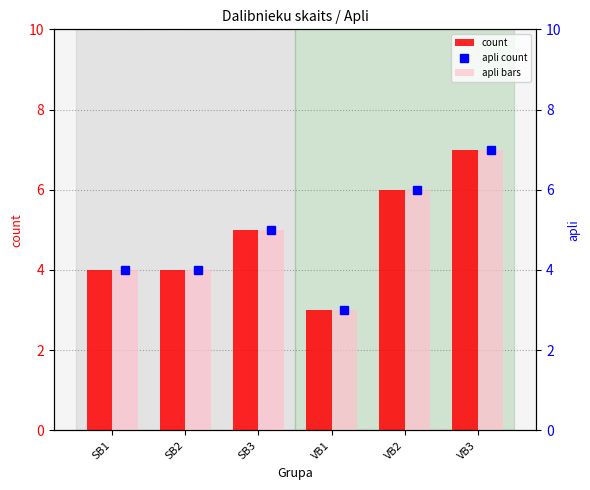

Where does the apli series first go above 5?

VB2